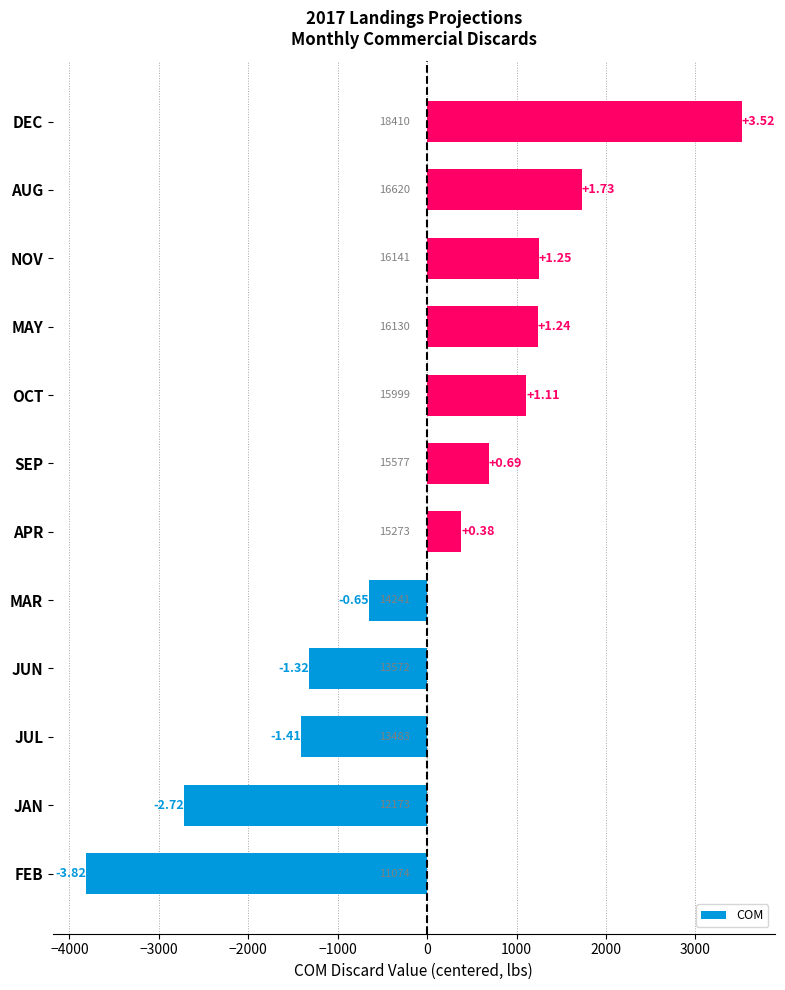

What is the difference between the maximum and minimum values?

7336.1